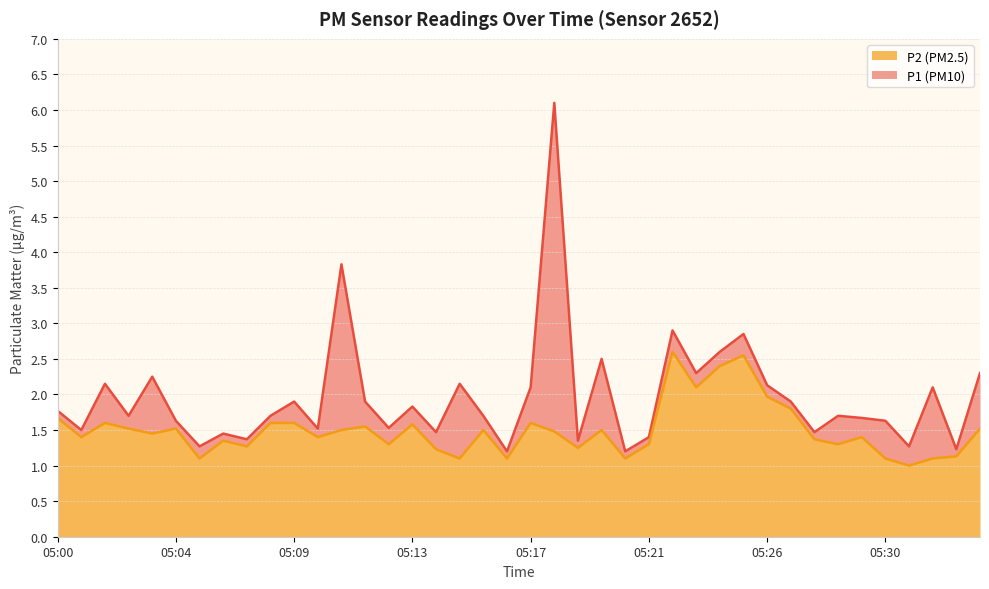

The value of P1 at 05:08 is 1.7. True or false?

True